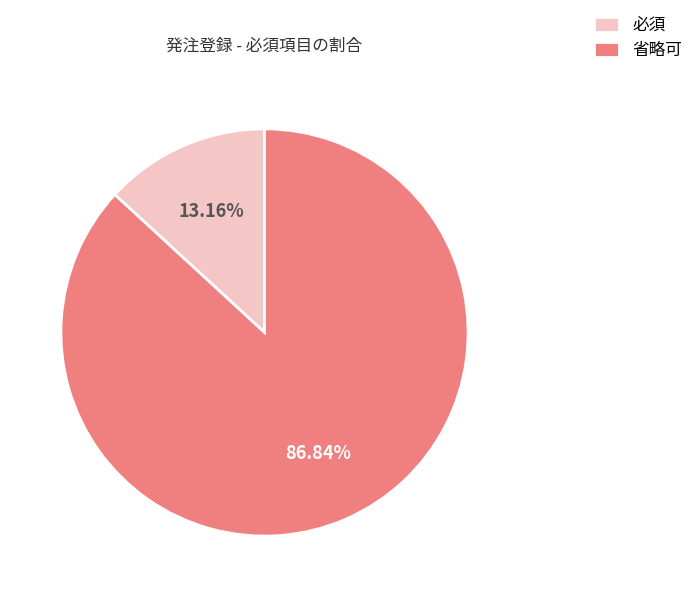

Which slice is the largest?

省略可